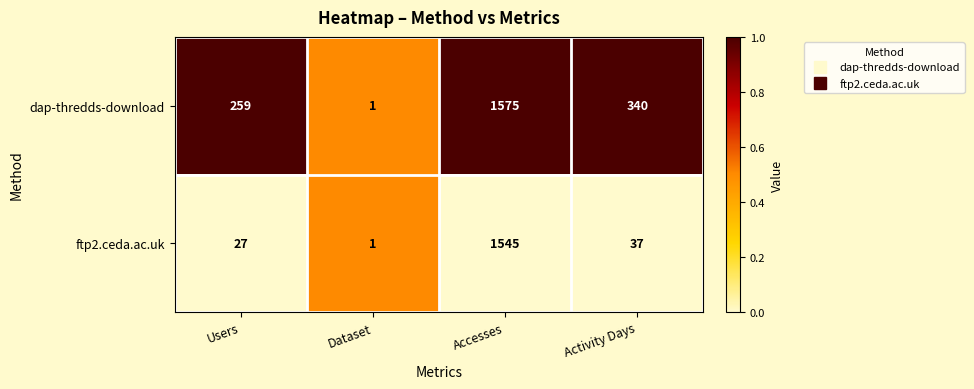

At how many categories does at least one series exceed 163?

3